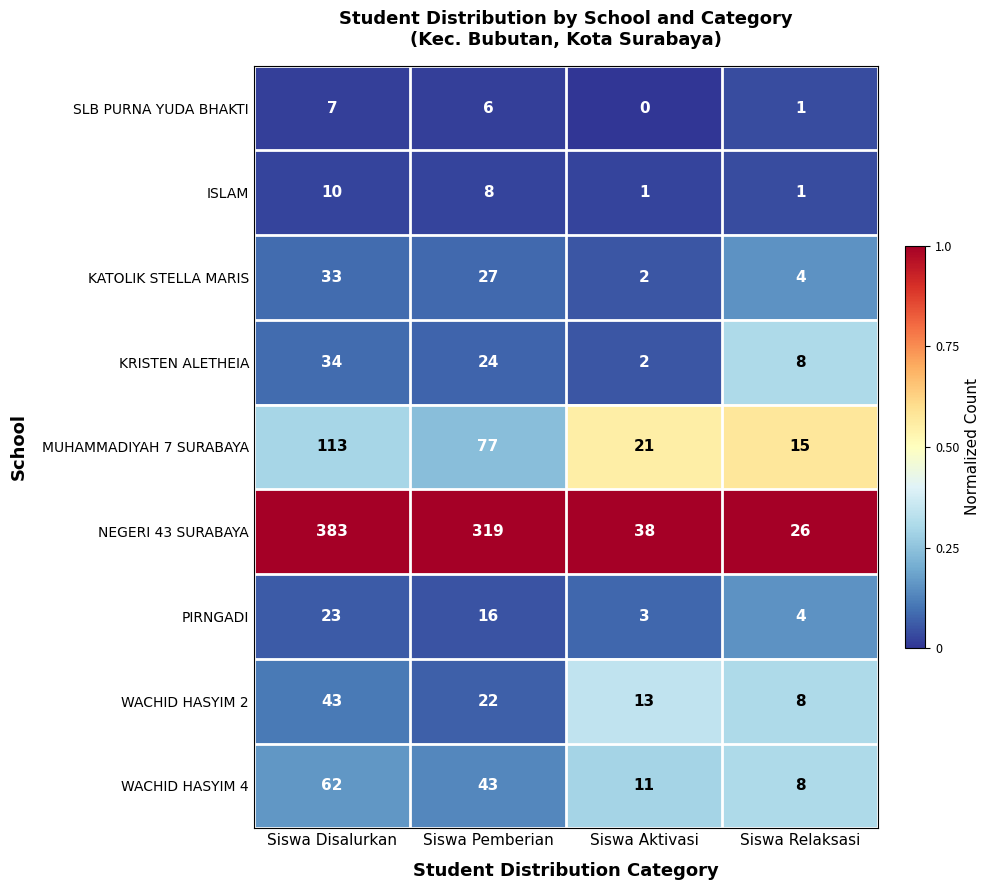

What is the average value of the WACHID HASYIM 4 series?

31